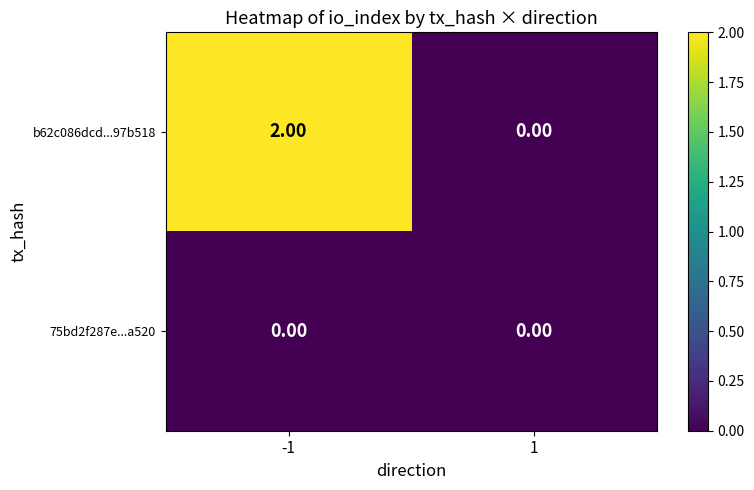

How many positive values does the b62c086dcd...97b518 series have?

1